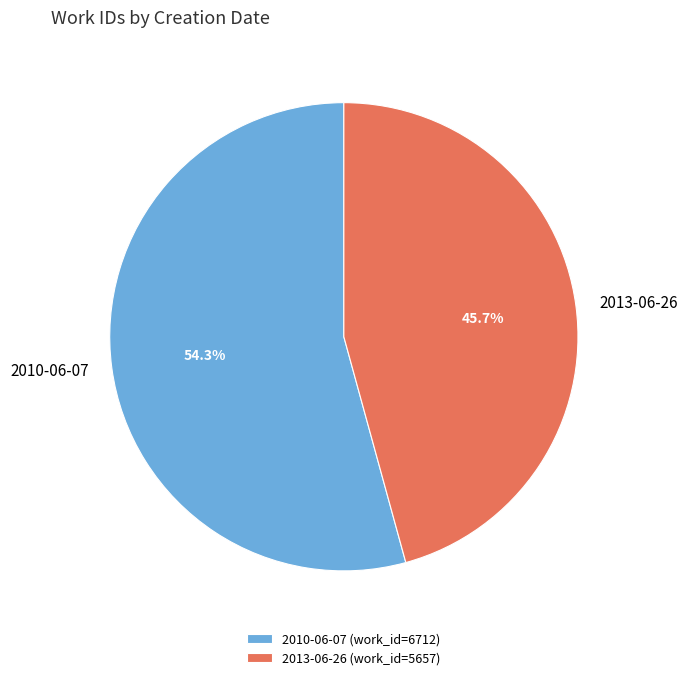

Which slice is the smallest?

2013-06-26